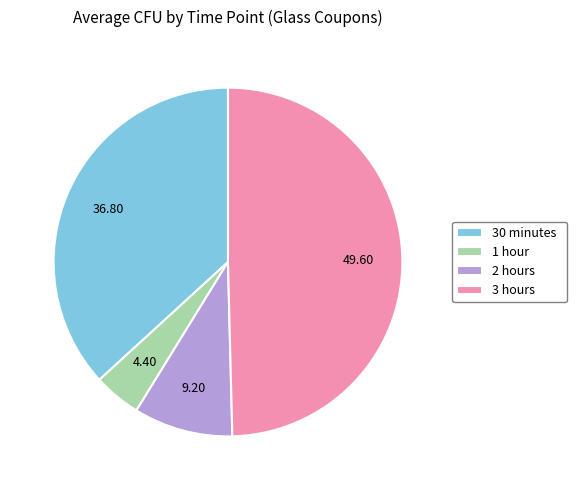

Is the sum of 2 hours and 3 hours greater than half?

Yes